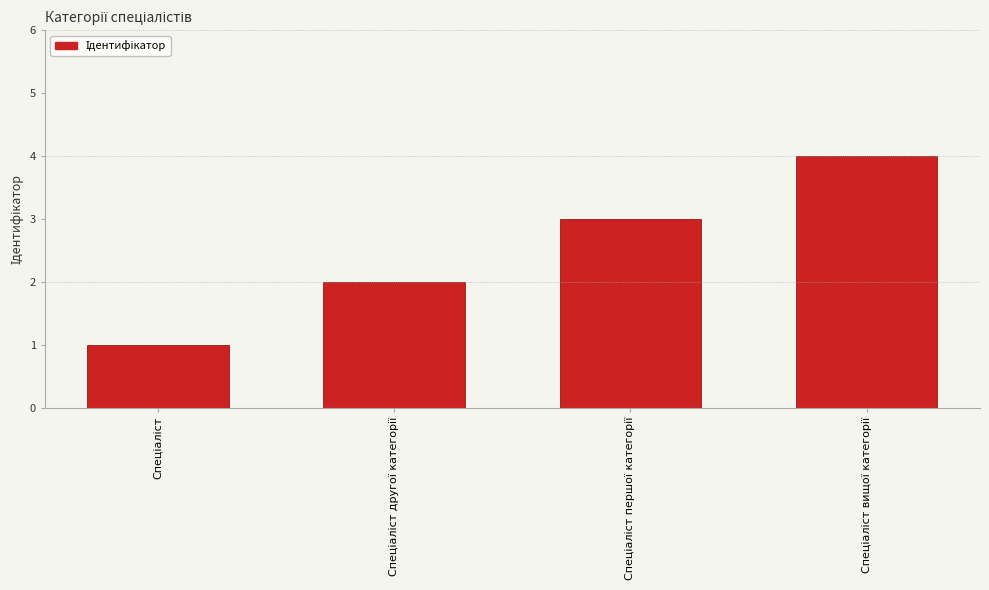

What is the greatest value displayed?

4